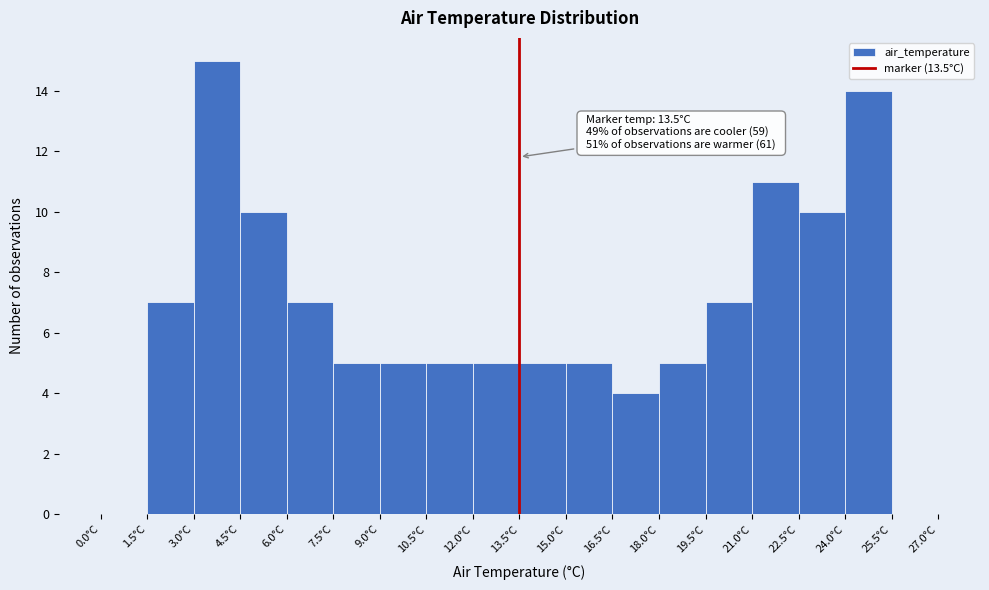

Which range on the x-axis has the tallest bar?

3.0 to 4.5